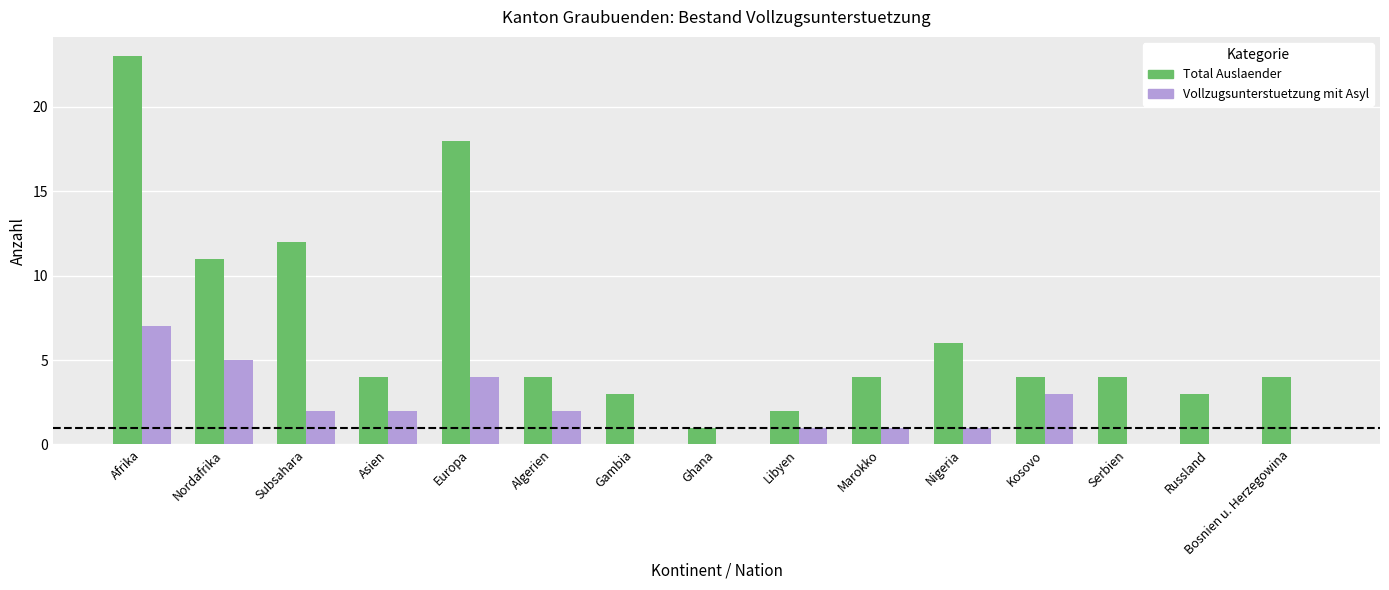

At which category is the sum across all series the highest?

Afrika